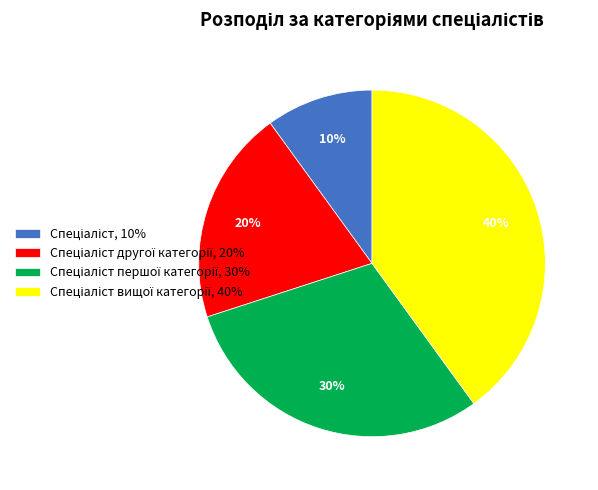

To the nearest percent, what is the difference between the largest and smallest slice percentages?

30%